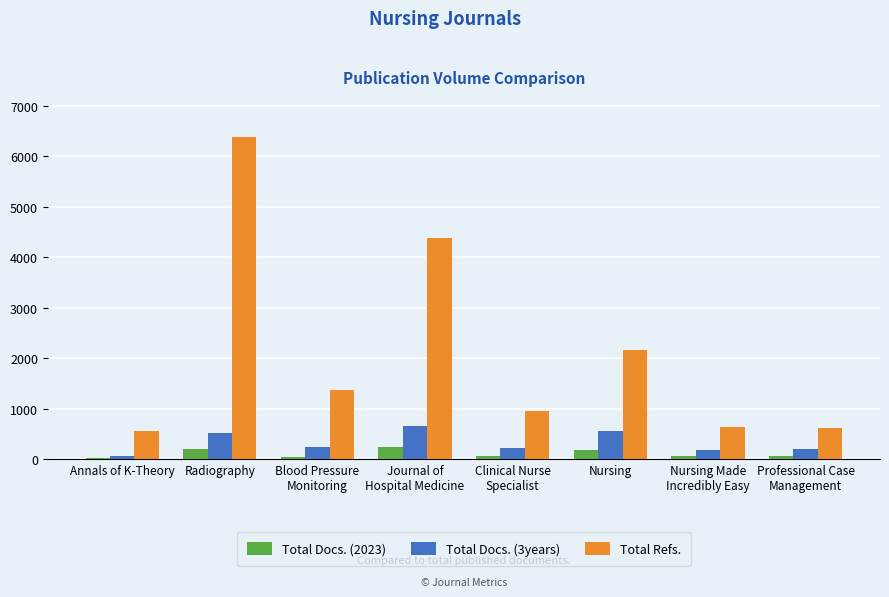

The value of Total Refs. at Journal of
Hospital Medicine is 6780. True or false?

False